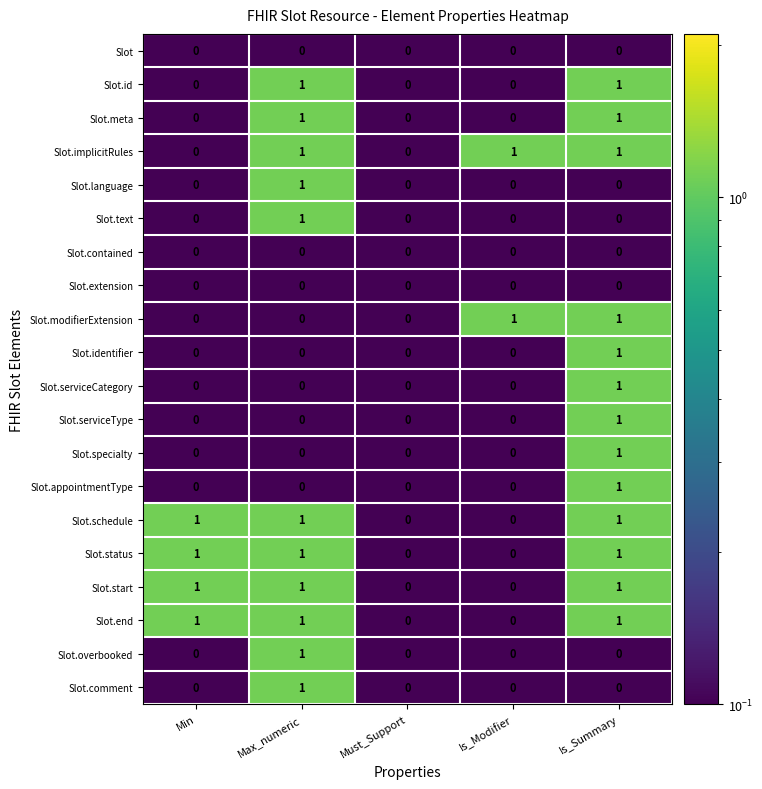

Count the Slot.implicitRules values in the range 0 to 1.

5